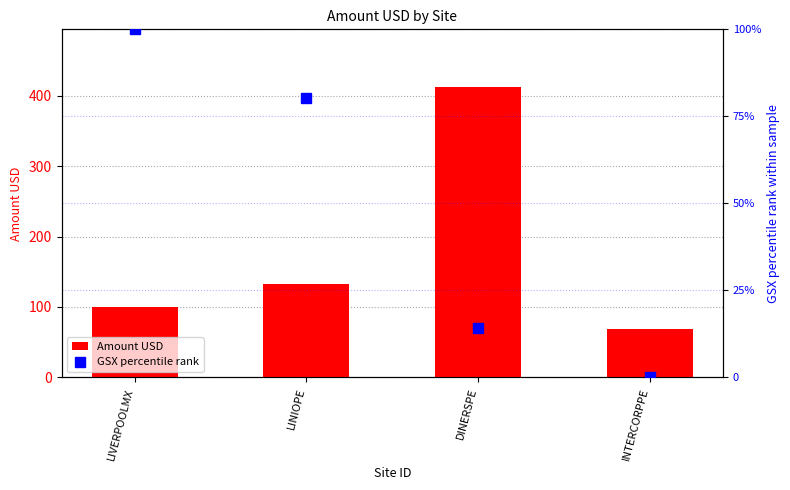

What are all the series names shown in the legend?

Amount USD, GSX percentile rank